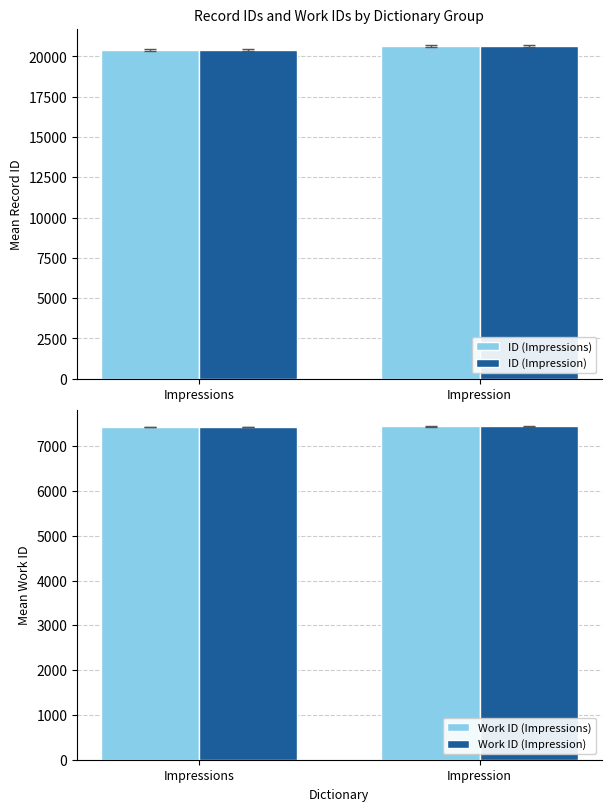

Does the chart contain any negative values?

No